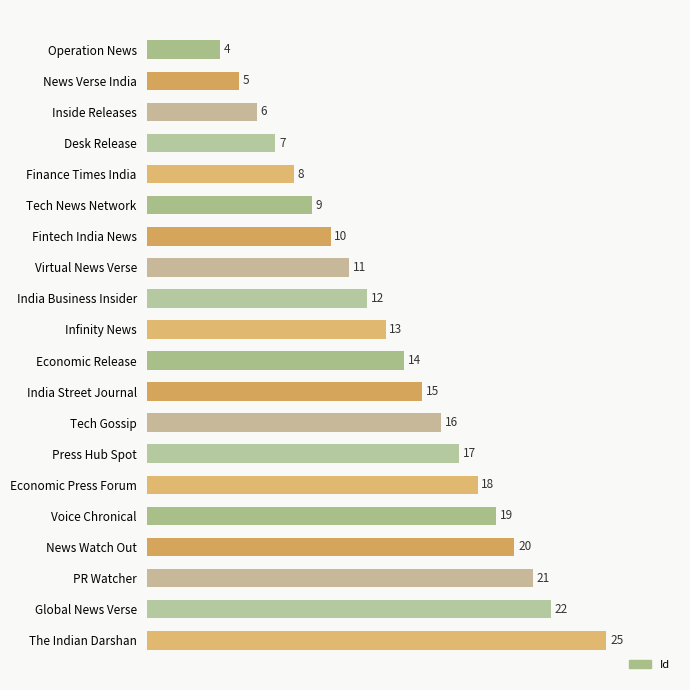

Approximately how many times larger is the value at Virtual News Verse compared to The Indian Darshan?

0.4